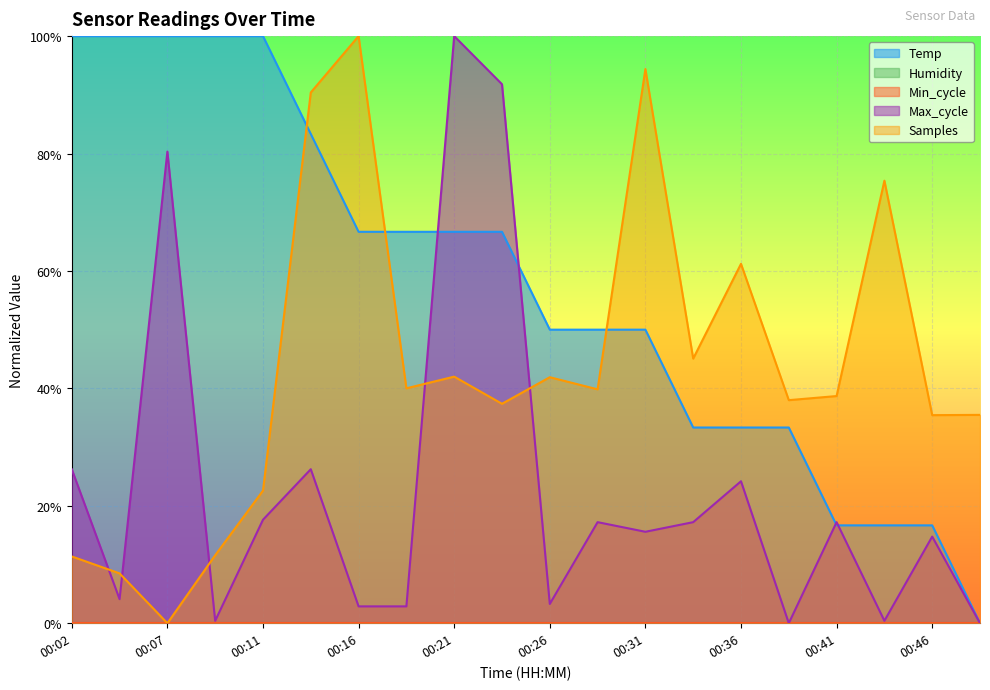

Does the chart display data point markers on the line(s)?

No